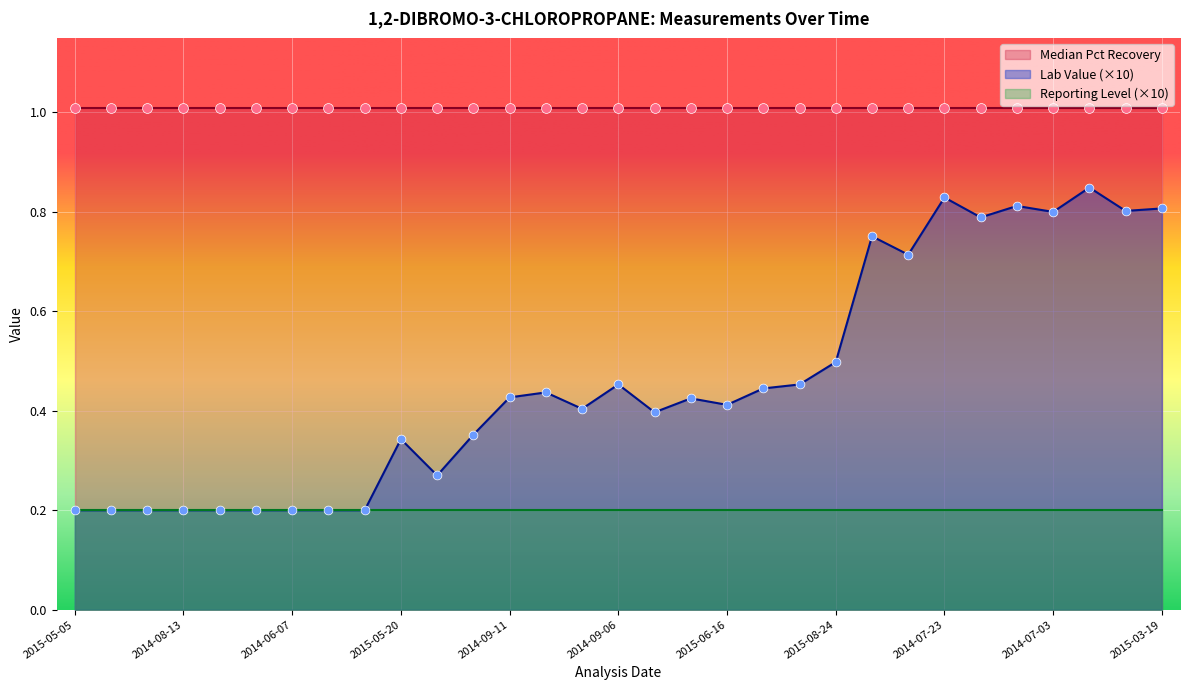

At which category is the sum across all series the highest?

2014-06-06